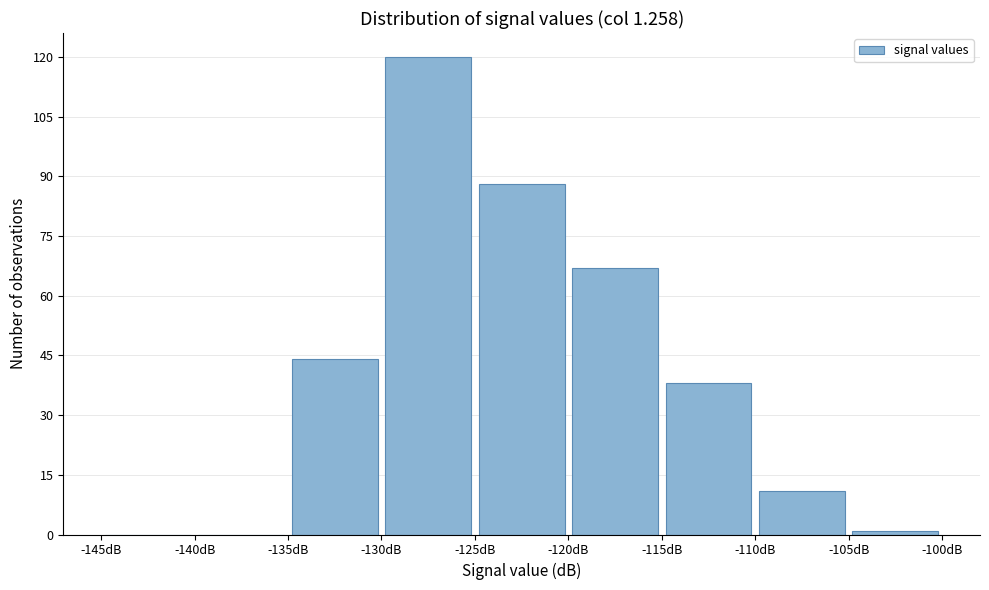

Reading left to right, list every bar in this chart as the range it spans on the x-axis followed by its height. The values are not printed on the chart, so give them approximately, as read against the axis.

-145 to -140: 0
-140 to -135: 0
-135 to -130: 44
-130 to -125: 120
-125 to -120: 88
-120 to -115: 68
-115 to -110: 38
-110 to -105: 12
-105 to -100: under 2